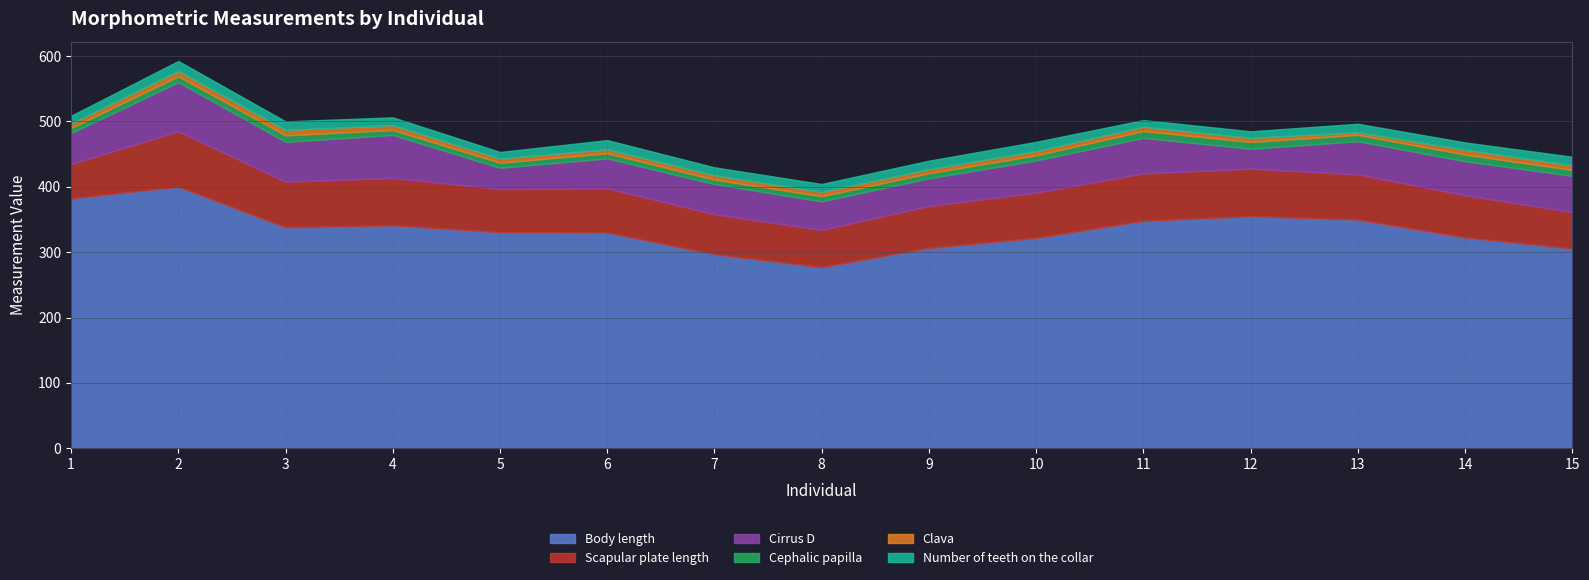

True or false: Number of teeth on the collar and Scapular plate length intersect in this chart.

False